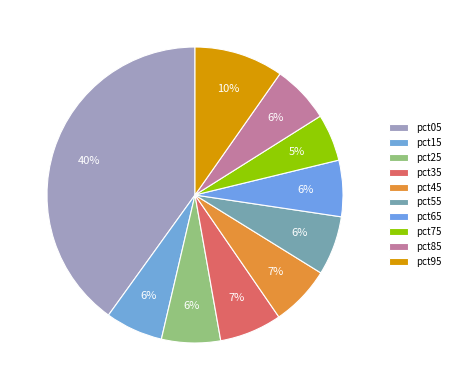

Between pct15 and pct35, which is larger?

pct35